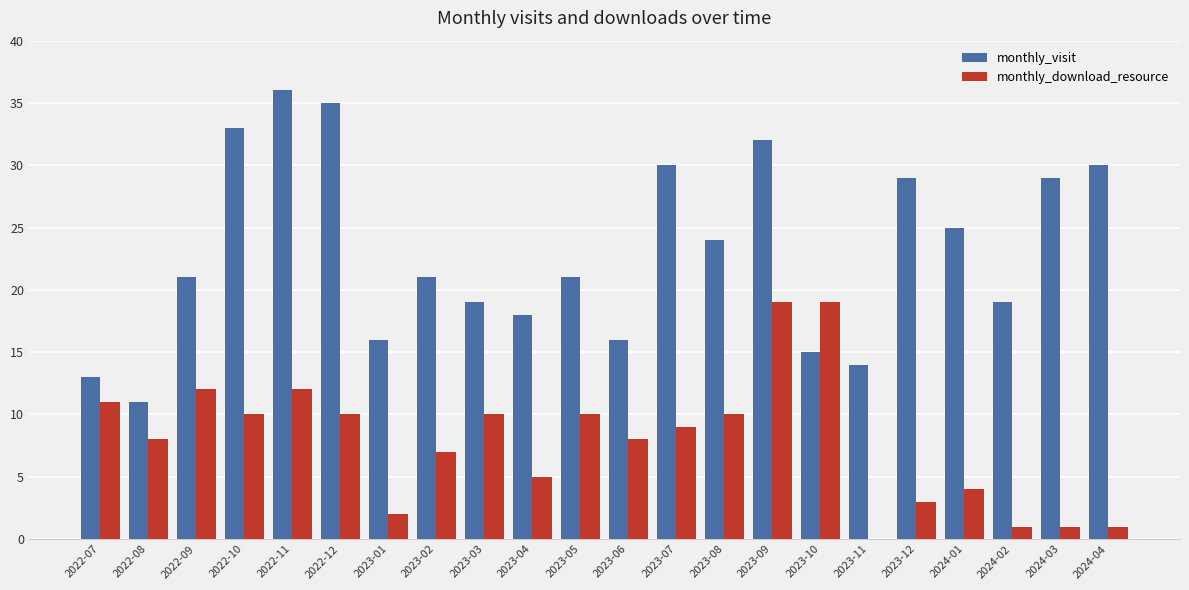

Reading right to left, extract all data points from this chart.

monthly_visit: 2024-04=30	2024-03=29	2024-02=19	2024-01=25	2023-12=29	2023-11=14	2023-10=15	2023-09=32	2023-08=24	2023-07=30	2023-06=16	2023-05=21	2023-04=18	2023-03=19	2023-02=21	2023-01=16	2022-12=35	2022-11=36	2022-10=33	2022-09=21	2022-08=11	2022-07=13
monthly_download_resource: 2024-04=1	2024-03=1	2024-02=1	2024-01=4	2023-12=3	2023-11=0	2023-10=19	2023-09=19	2023-08=10	2023-07=9	2023-06=8	2023-05=10	2023-04=5	2023-03=10	2023-02=7	2023-01=2	2022-12=10	2022-11=12	2022-10=10	2022-09=12	2022-08=8	2022-07=11